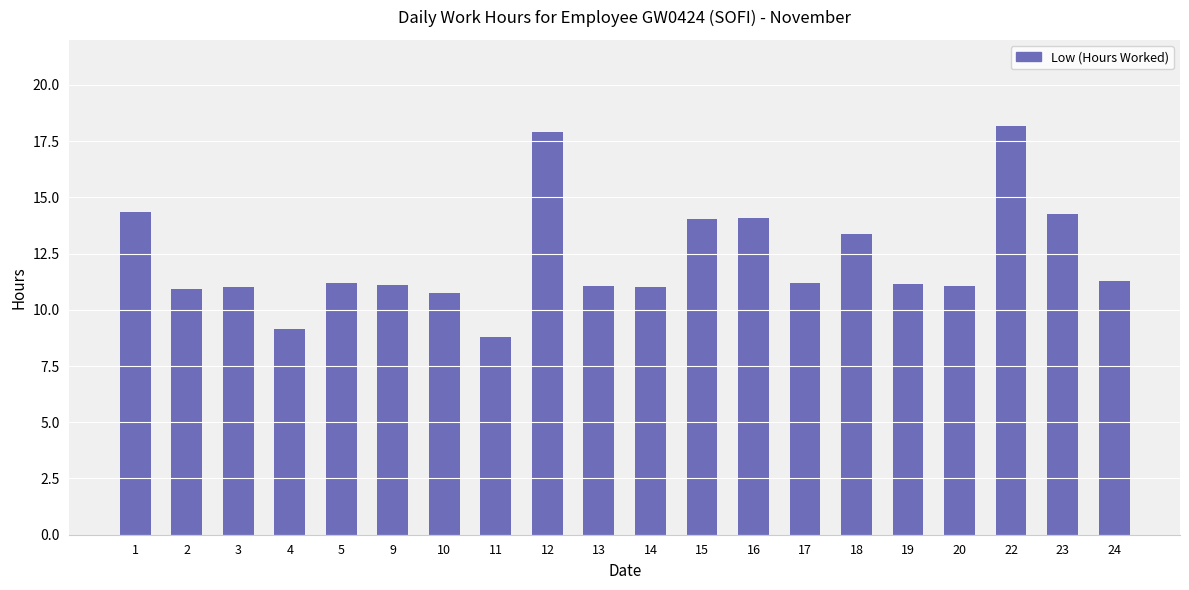

Which category has the lowest value across all series?

11